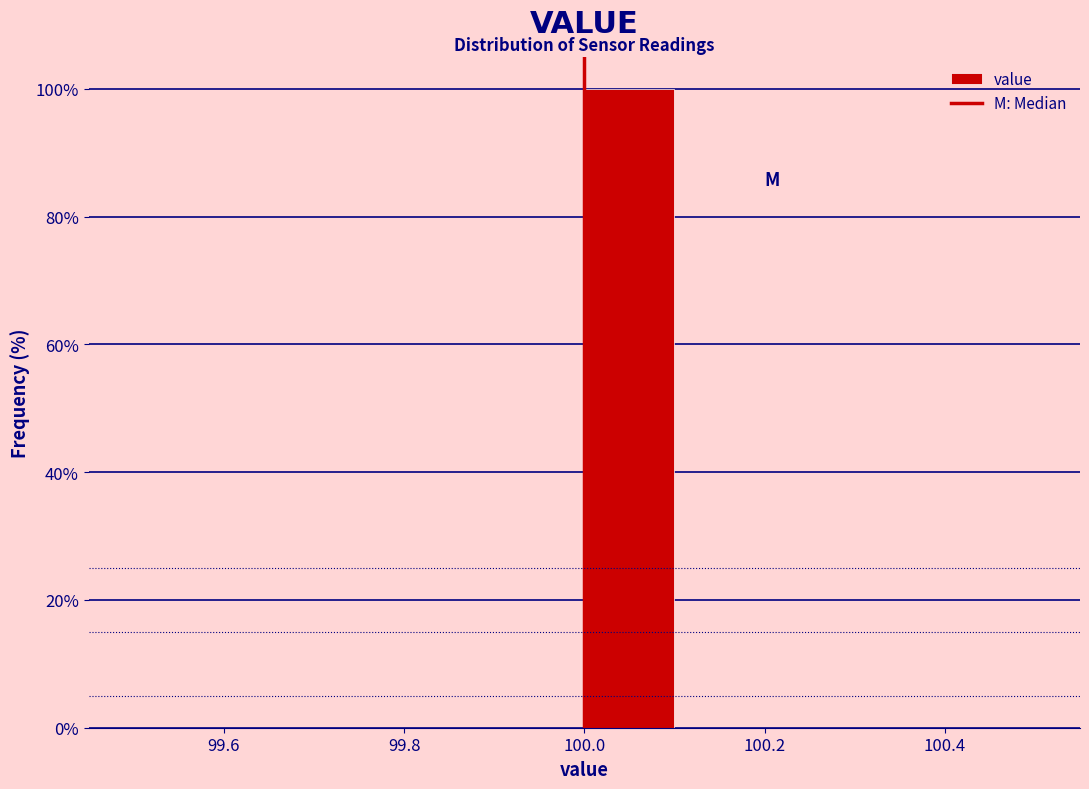

Reading left to right, list every bar in this chart as the range it spans on the x-axis followed by its height. The values are not printed on the chart, so give them approximately, as read against the axis.

99.5 to 99.6: 0
99.6 to 99.7: 0
99.7 to 99.8: 0
99.8 to 99.9: 0
99.9 to 100.0: 0
100.0 to 100.1: 100
100.1 to 100.2: 0
100.2 to 100.3: 0
100.3 to 100.4: 0
100.4 to 100.5: 0